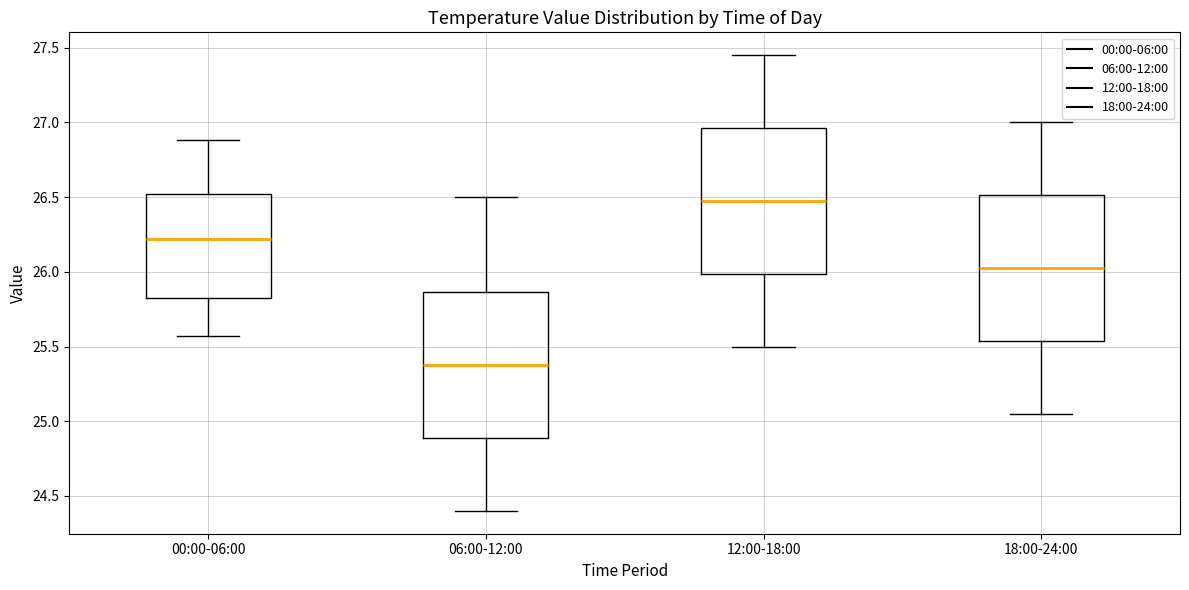

Reading left to right, transcribe this box plot: for each box, give where its median line is, the range the box spans, and where its two whiskers end, as read against the y-axis. The values are not printed on the chart, so give them approximately, as read against the axis.

00:00-06:00: median 26.20, box 25.85 to 26.50, whiskers 25.55 to 26.90
06:00-12:00: median 25.40, box 24.90 to 25.85, whiskers 24.40 to 26.50
12:00-18:00: median 26.50, box 26.00 to 26.95, whiskers 25.50 to 27.45
18:00-24:00: median 26.05, box 25.55 to 26.50, whiskers 25.05 to 27.00